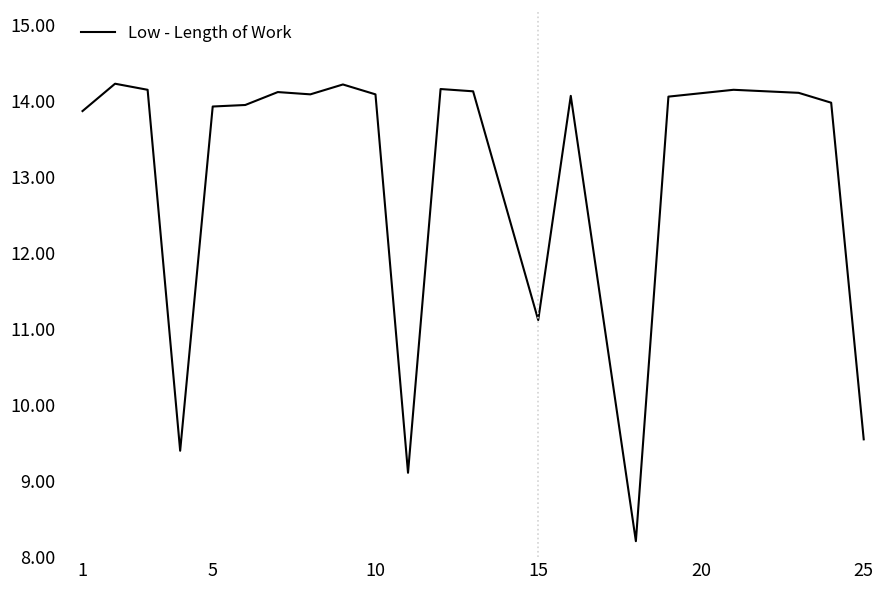

What is the greatest value displayed?

14.2